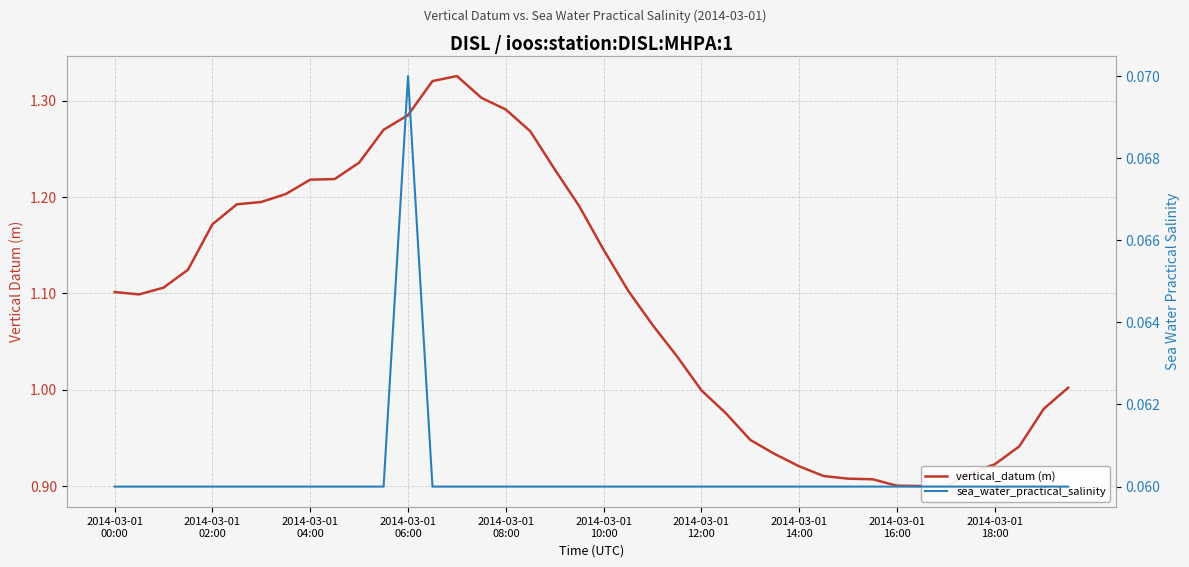

How many series are shown in this chart?

2